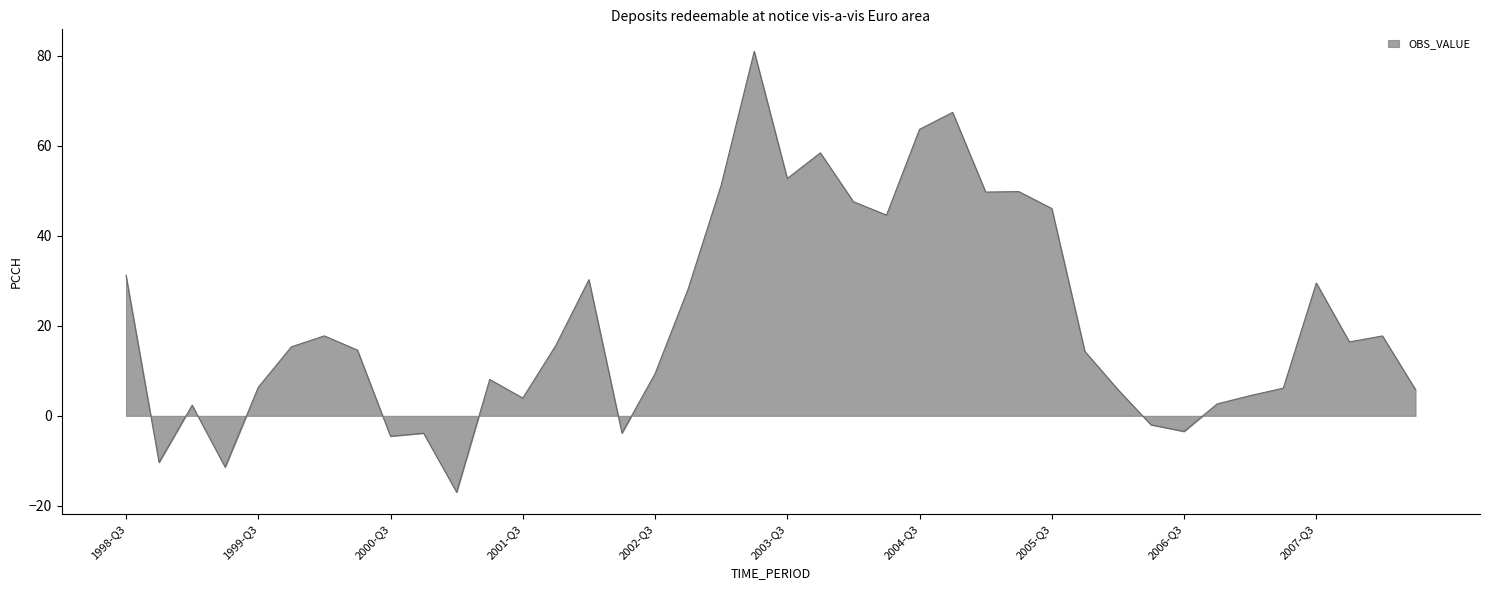

What is the difference between the maximum and minimum values?

98.0